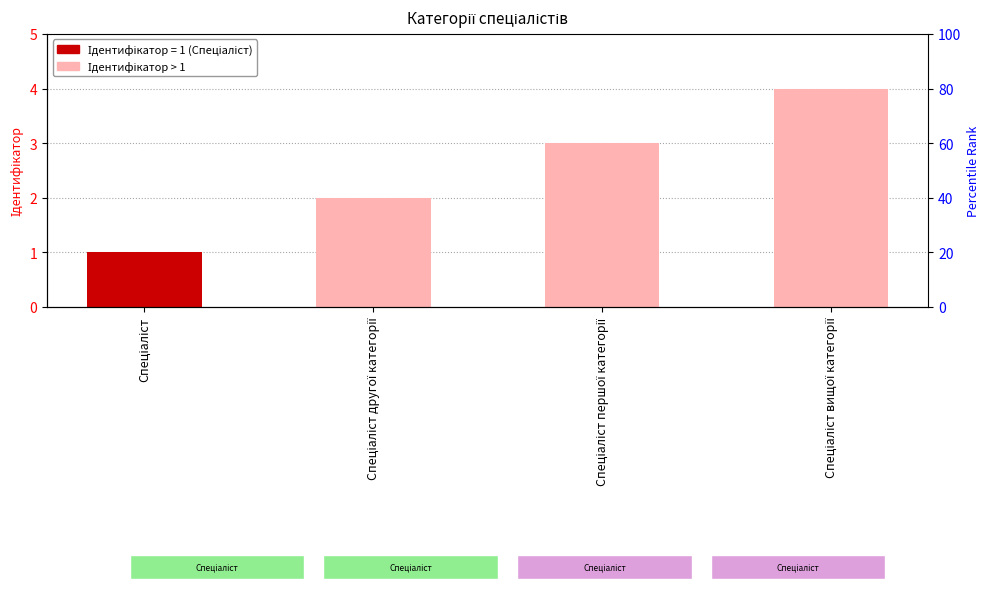

Which label corresponds to the smallest value in the chart?

Спеціаліст